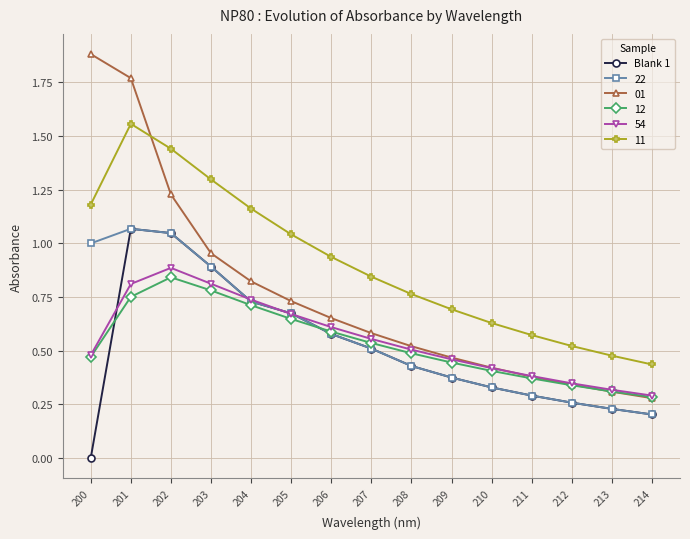

How many lines are shown in the chart?

6